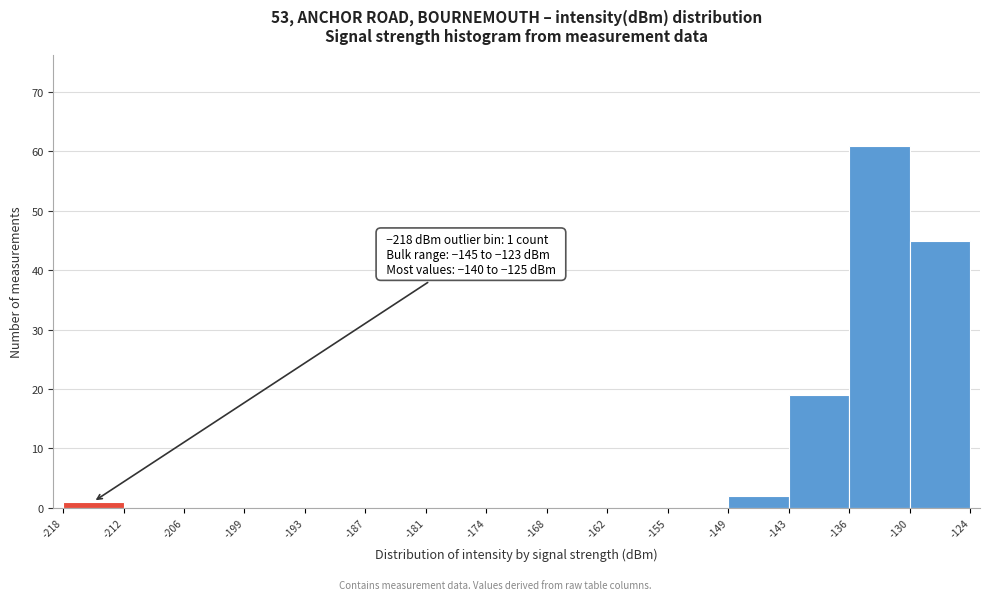

Over which range of the x-axis is the bar tallest?

-136 to -130